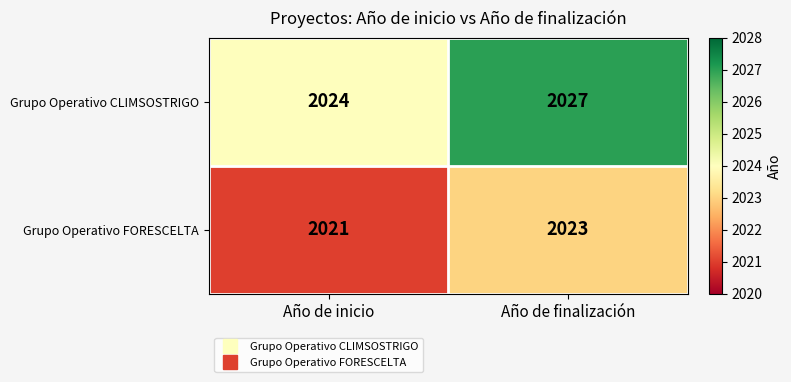

The Grupo Operativo FORESCELTA series shows 1333 at Año de inicio. True or false?

False